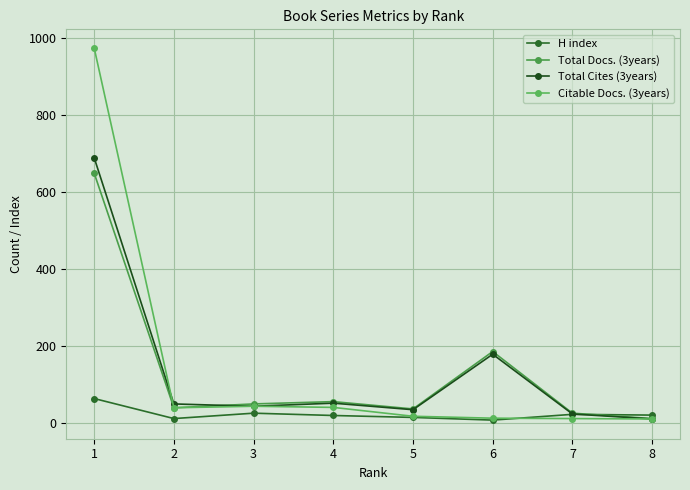

What is the difference between the maximum and minimum values in the Citable Docs. (3years) series?

963